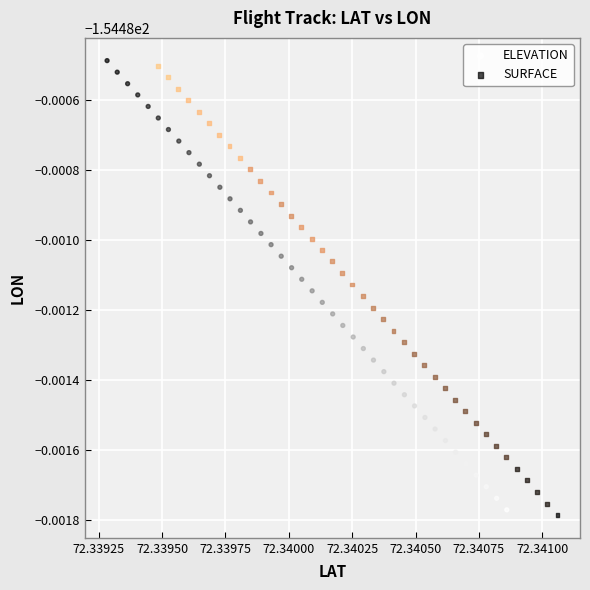

Which series reaches the minimum Y coordinate?

SURFACE